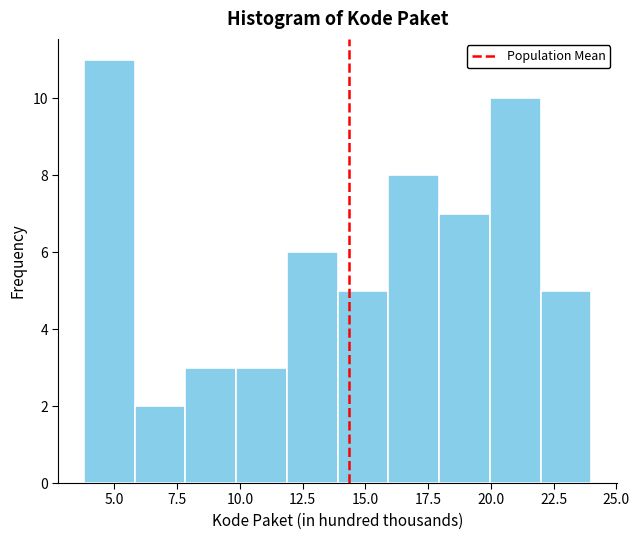

Which range on the x-axis has the tallest bar?

4 to 6